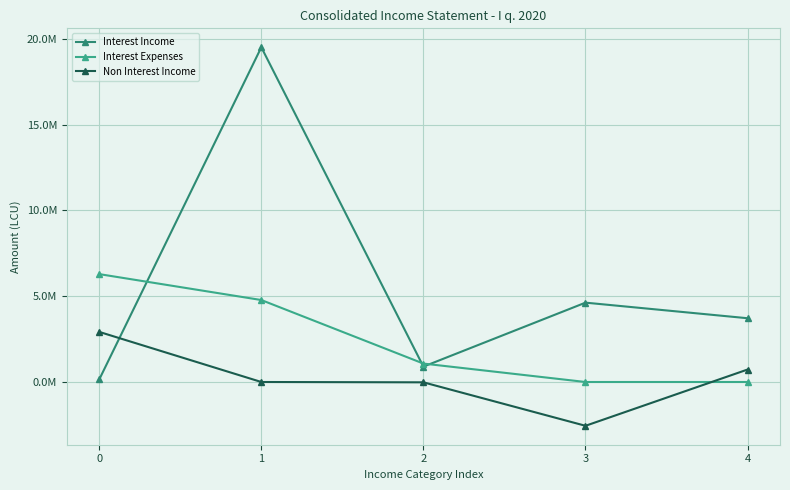

Reading right to left, list all the values displayed in this chart.

Interest Income: 3716338.8	4624921.9	895849.8	19509677.1	147379.0
Interest Expenses: 0.0	0.0	1074029.7	4777198.5	6287774.7
Non Interest Income: 726932.5	-2552677.8	-19044.1	0.0	2919565.0